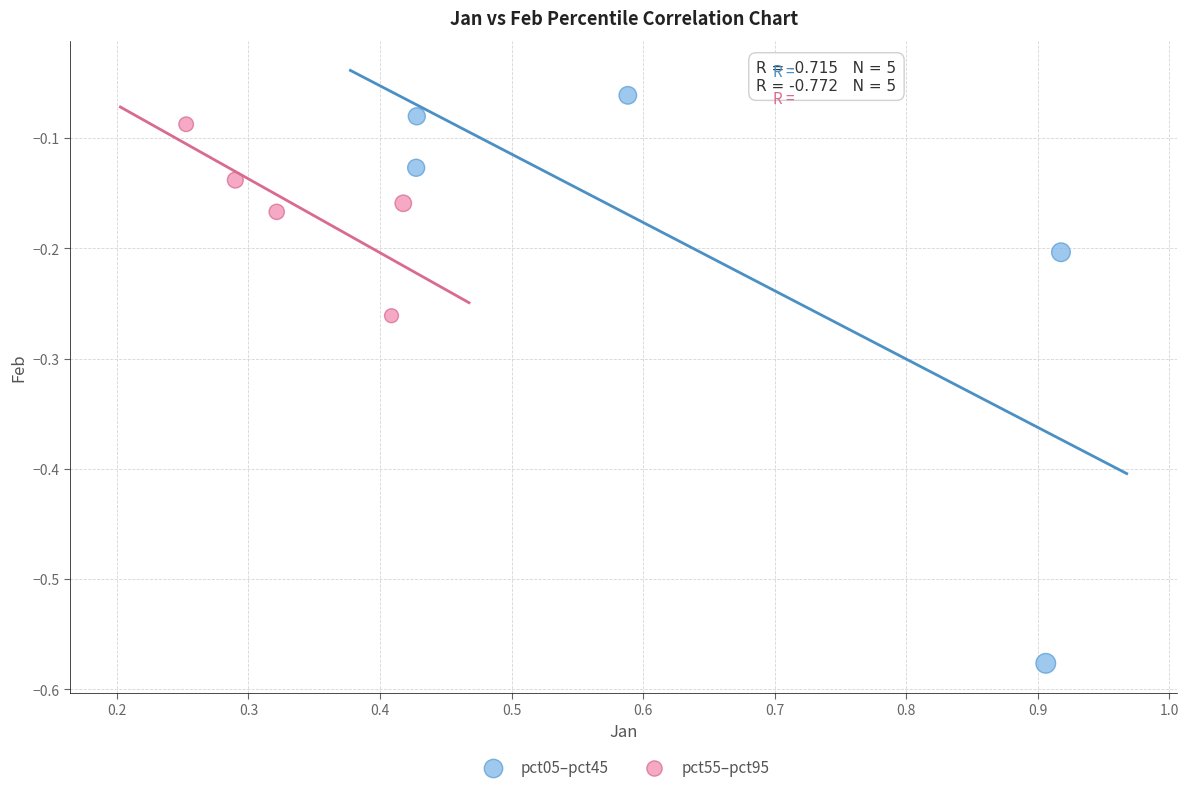

Which series contains the lowest Y value?

pct05–pct45